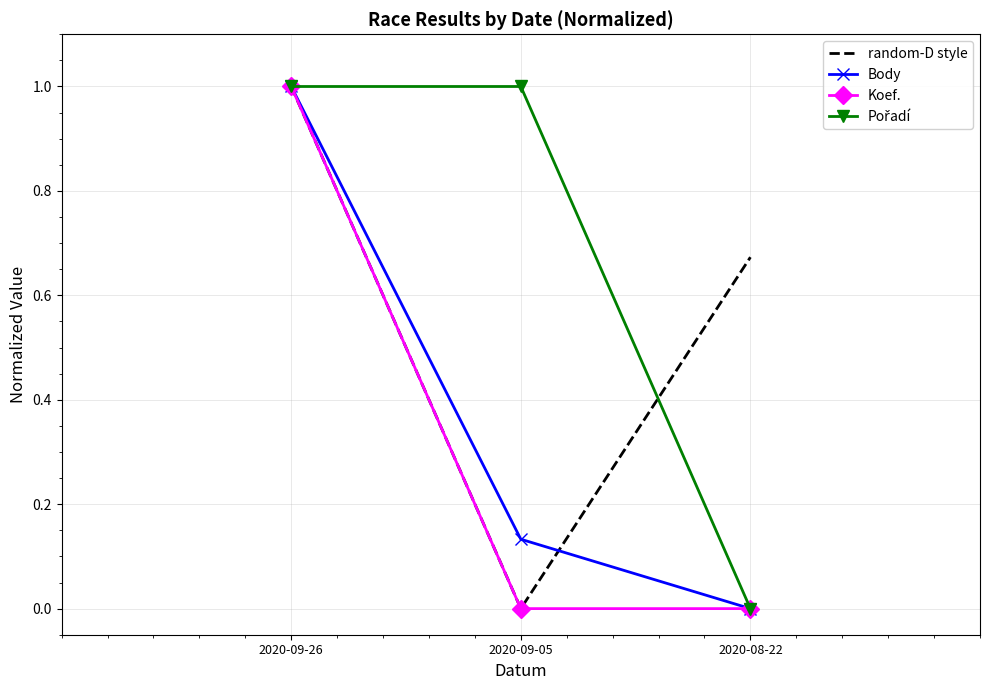

How many values in the random-D style series exceed 0?

2